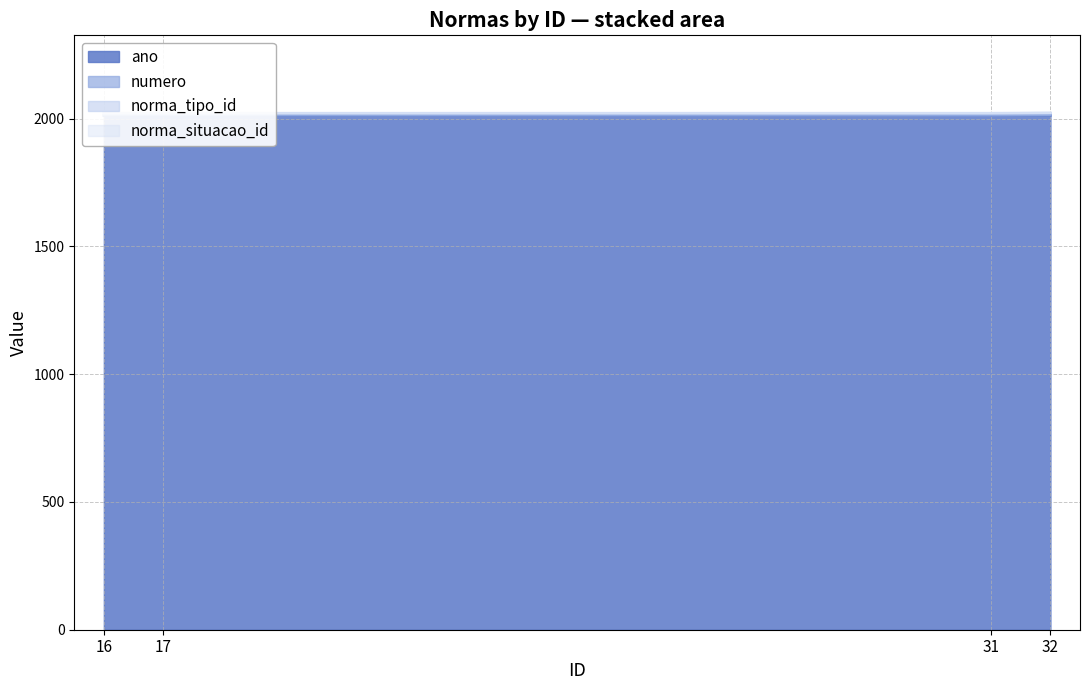

How many data points does each series have?

4